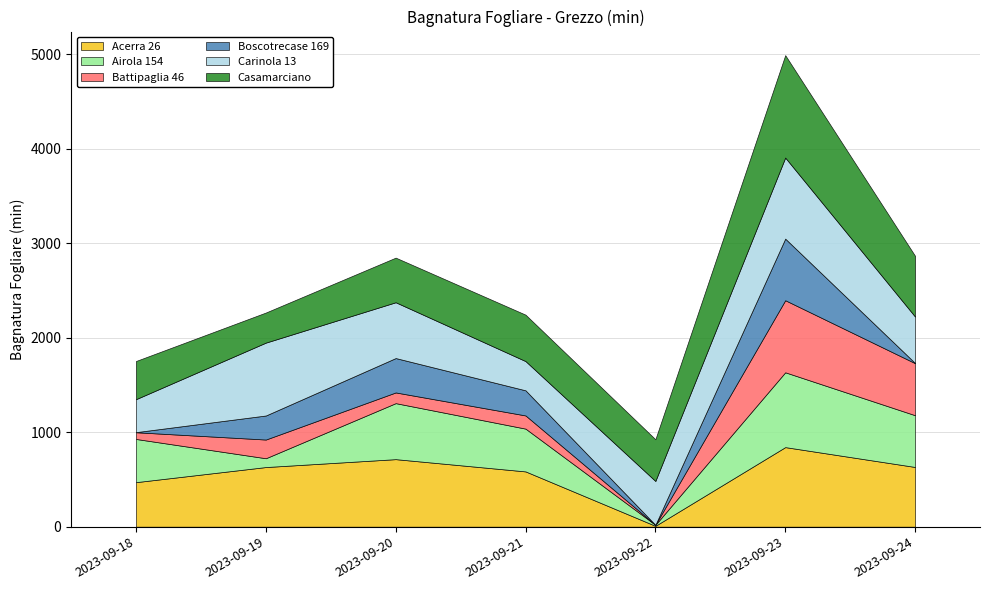

What is the sum of the Carinola 13 values at 2023-09-18 and 2023-09-19?

1119.5